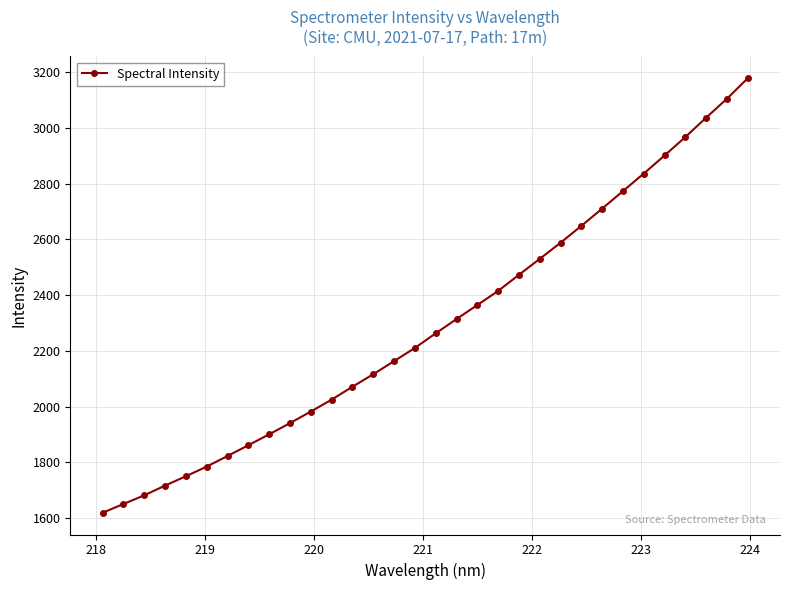

What is the average value?

2293.7